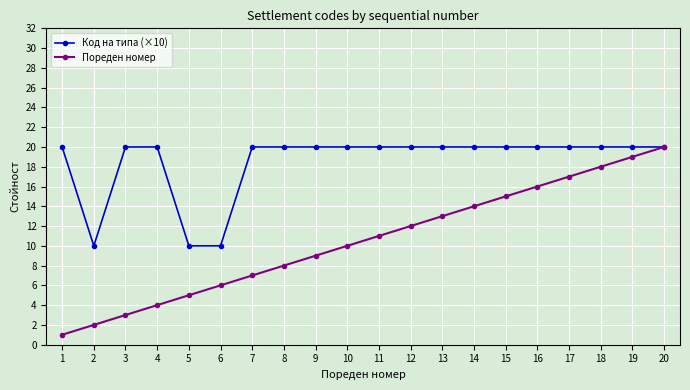

Which series has the widest spread of values?

Пореден номер